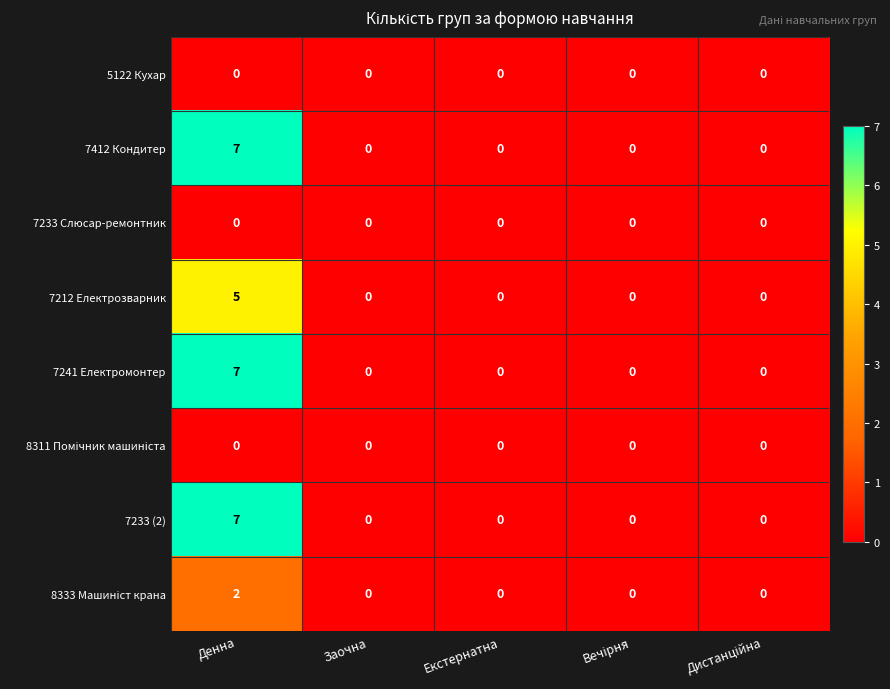

At which category is the sum across all series the highest?

Денна